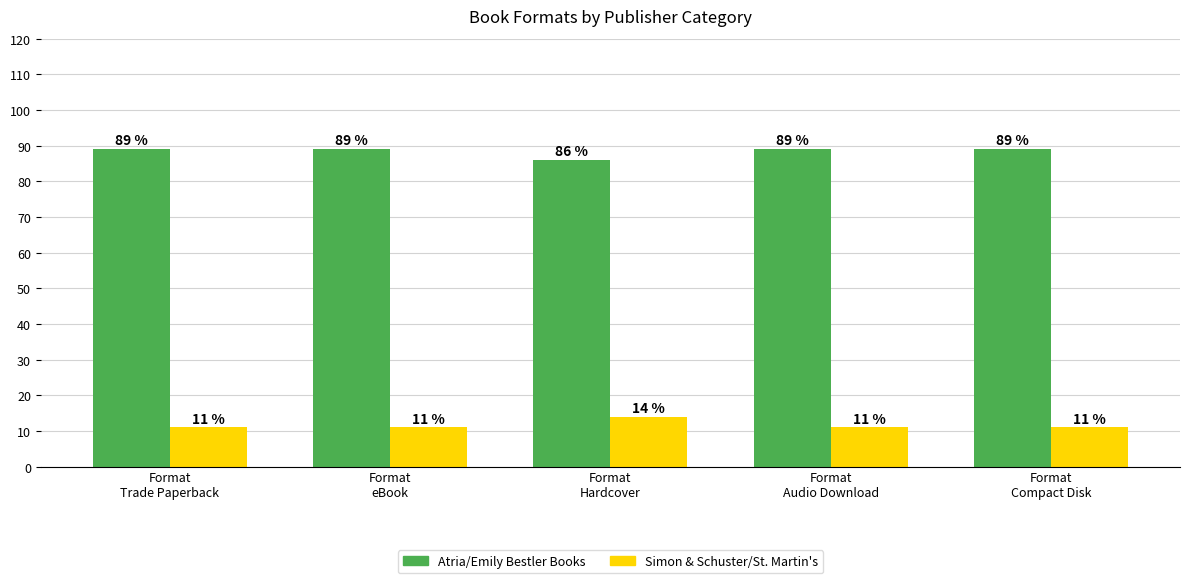

At which label does Simon & Schuster/St. Martin's reach its peak?

Format
Hardcover